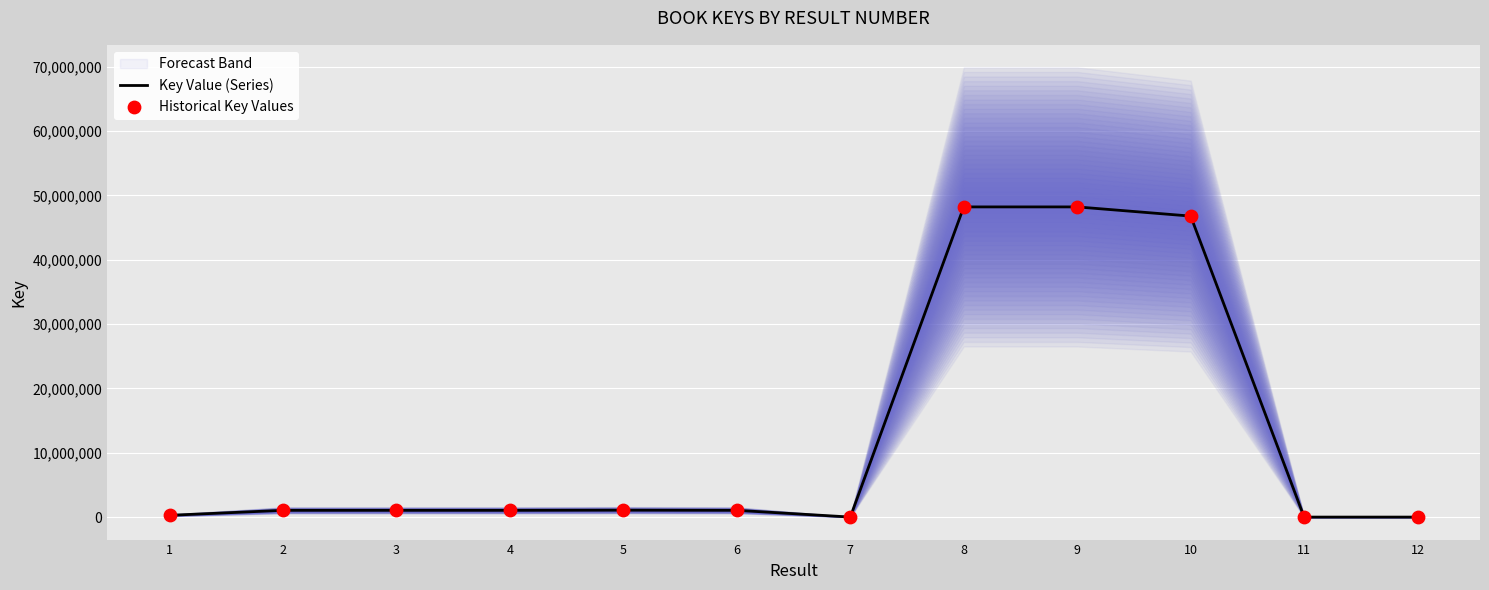

Which series has the largest total across all categories?

Key Value (Series)